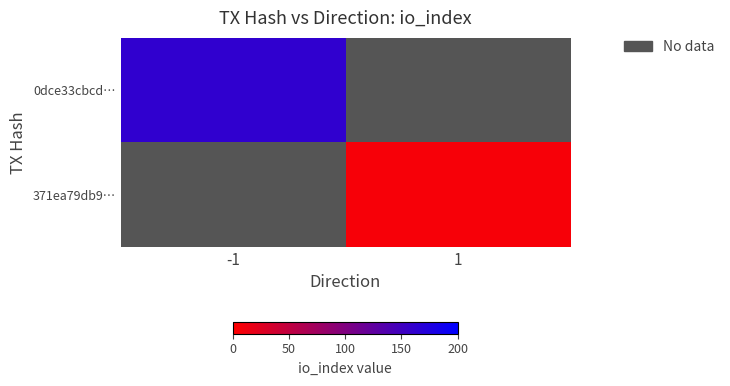

The value of 0dce33cbcd… at -1 is 162.0. True or false?

True